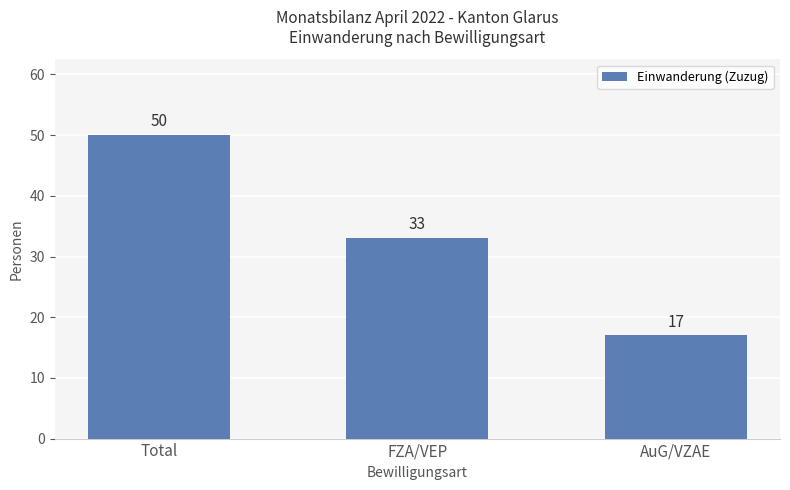

What is the maximum value shown in the chart?

50